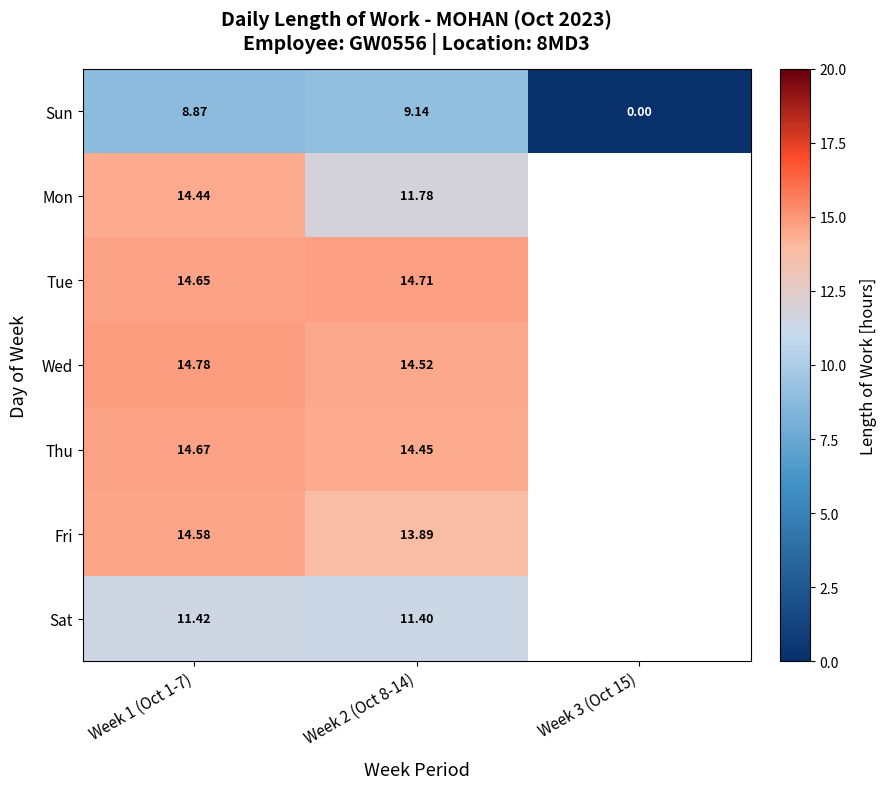

Rank the series at Week 2 (Oct 8-14) from highest to lowest value.

Tue, Wed, Thu, Fri, Mon, Sat, Sun